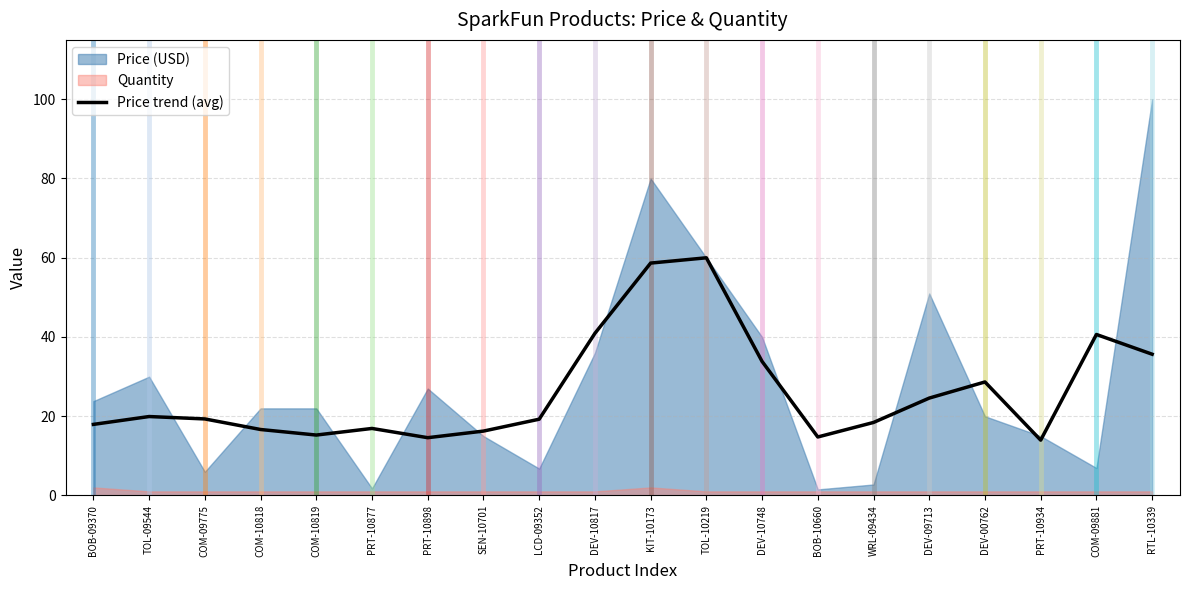

True or false: Price trend (avg) has a value of 40.6 at COM-09881.

True